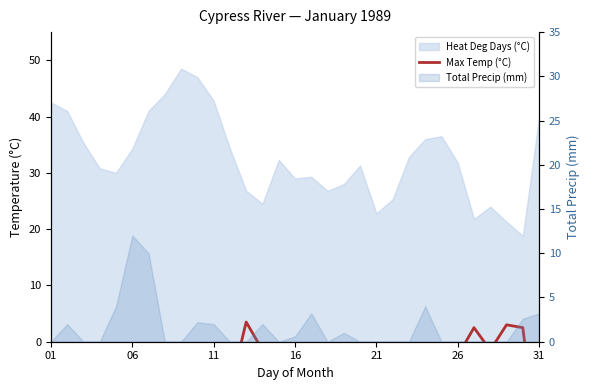

How many points are higher than both their immediate neighbors (excluding endpoints)?

7